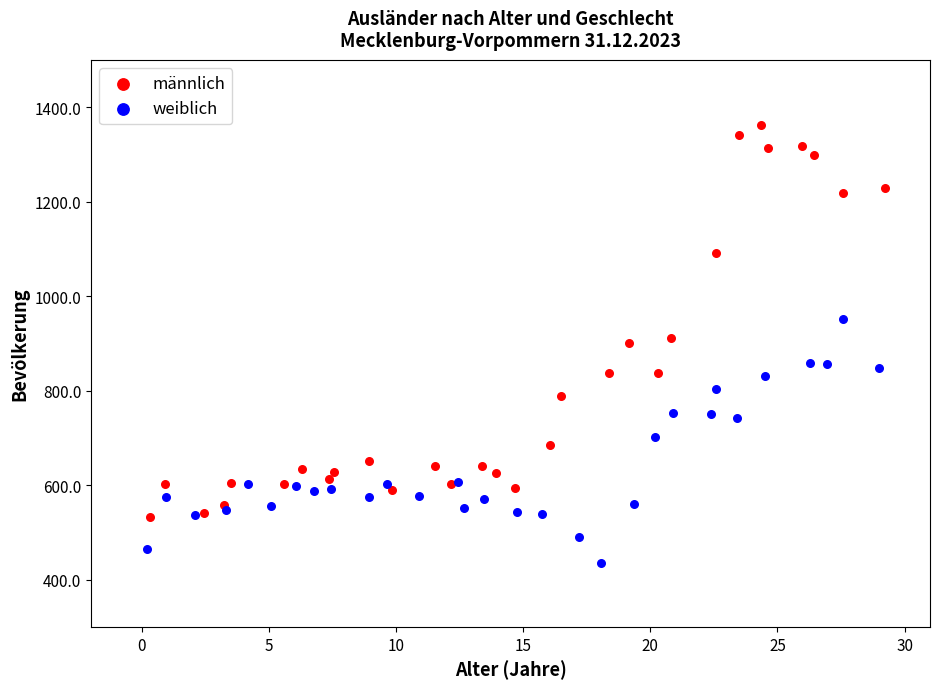

What are all the series names shown in the legend?

männlich, weiblich